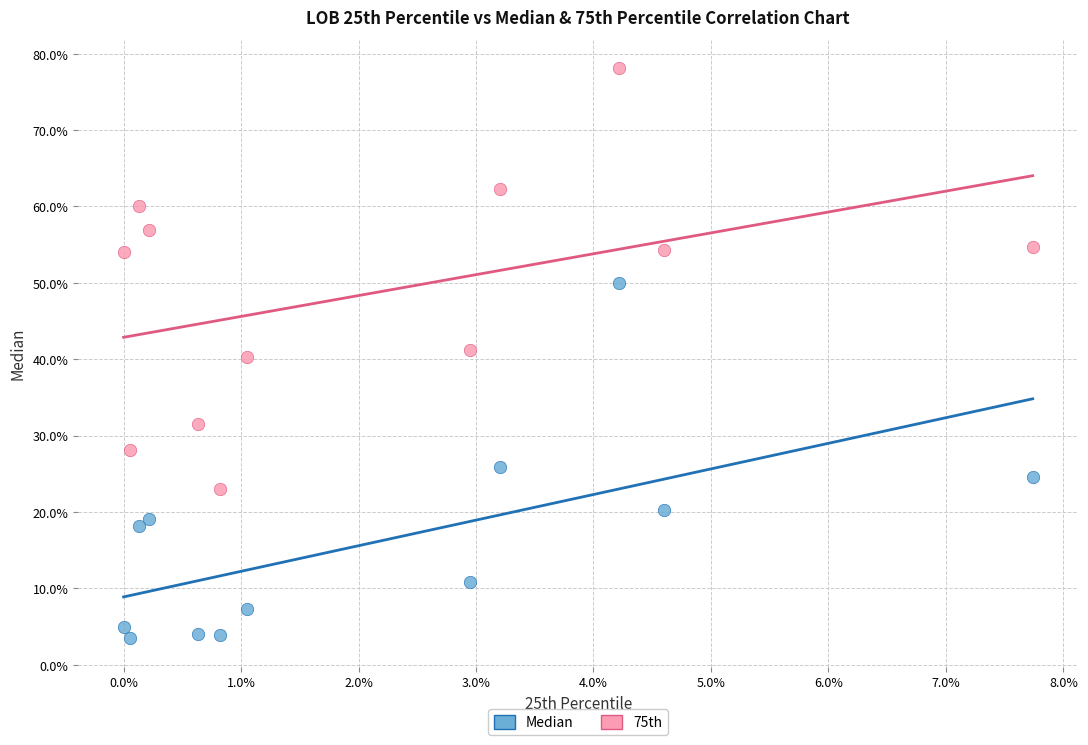

Which series has the largest Y range (max minus min)?

75th